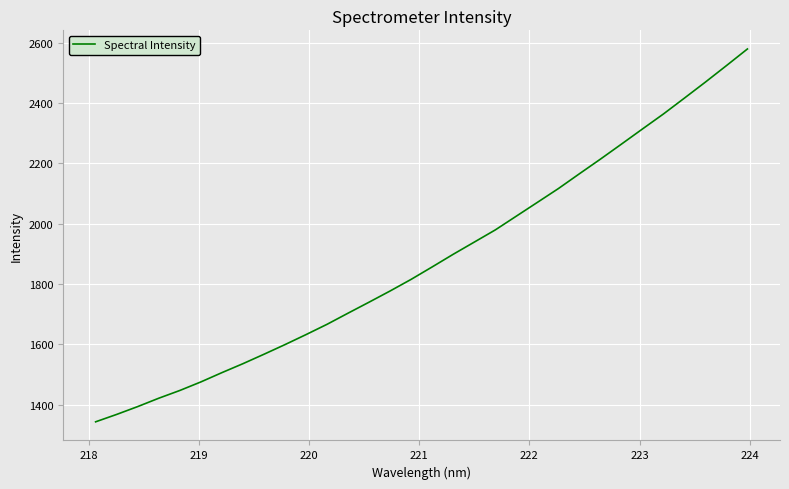

What is the difference between the maximum and minimum values?

1236.6